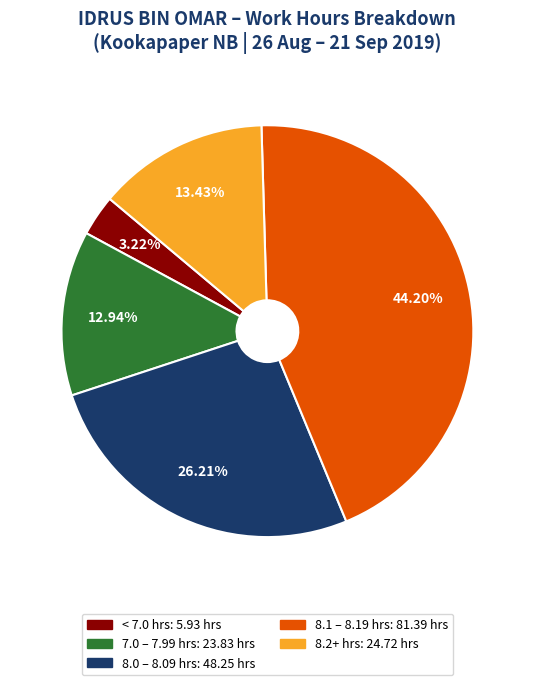

Is there any slice that represents more than half of the pie?

No